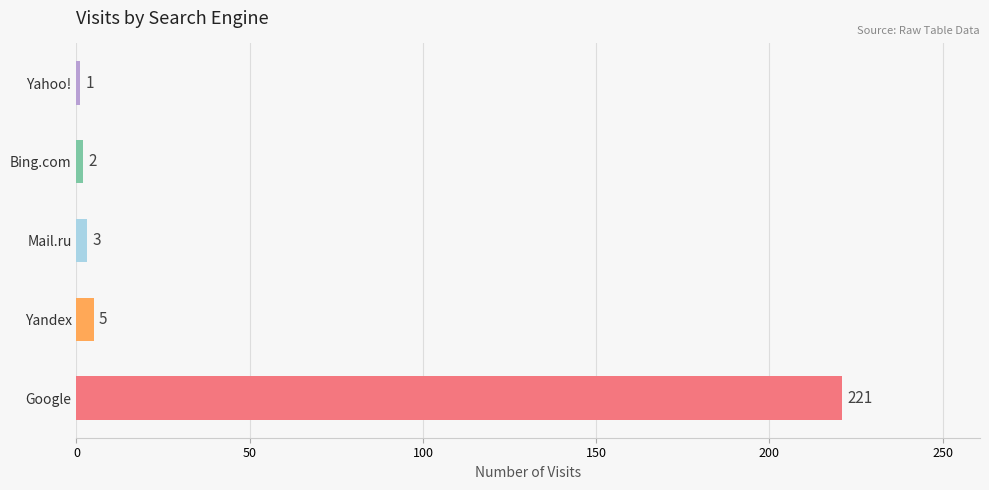

What is the change in value from Yandex to Yahoo!?

-4